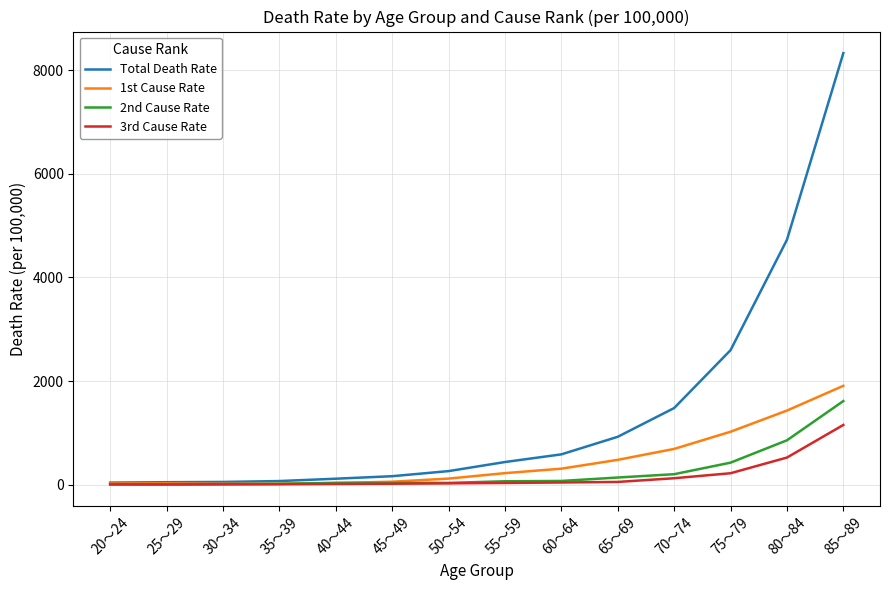

List the series in order of their peak value, highest first.

Total Death Rate, 1st Cause Rate, 2nd Cause Rate, 3rd Cause Rate